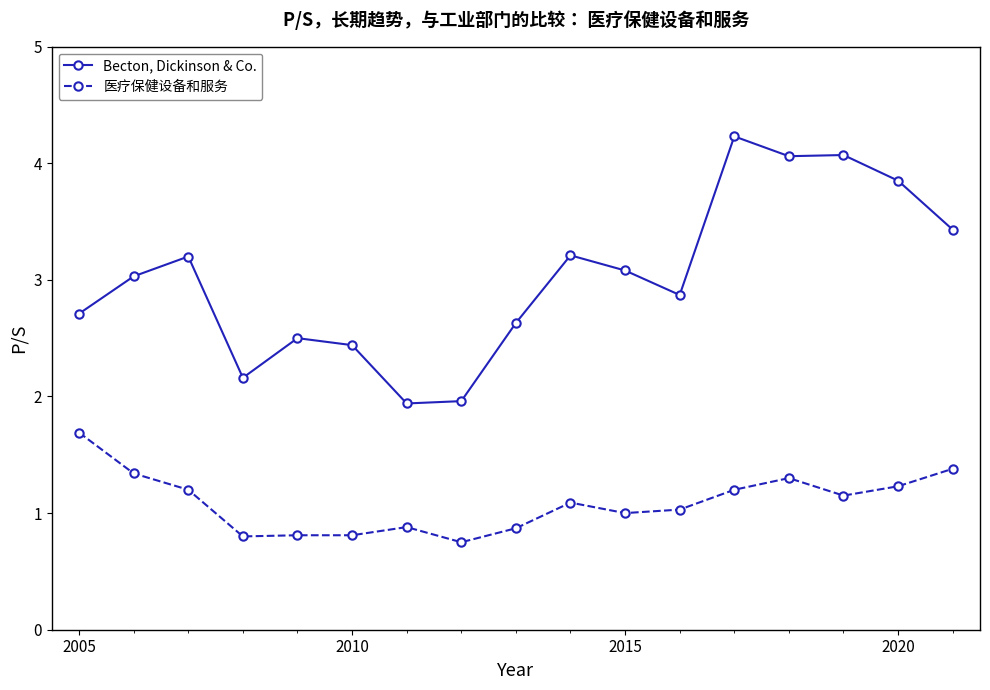

What is the difference between the maximum and minimum values in the Becton, Dickinson & Co. series?

2.3